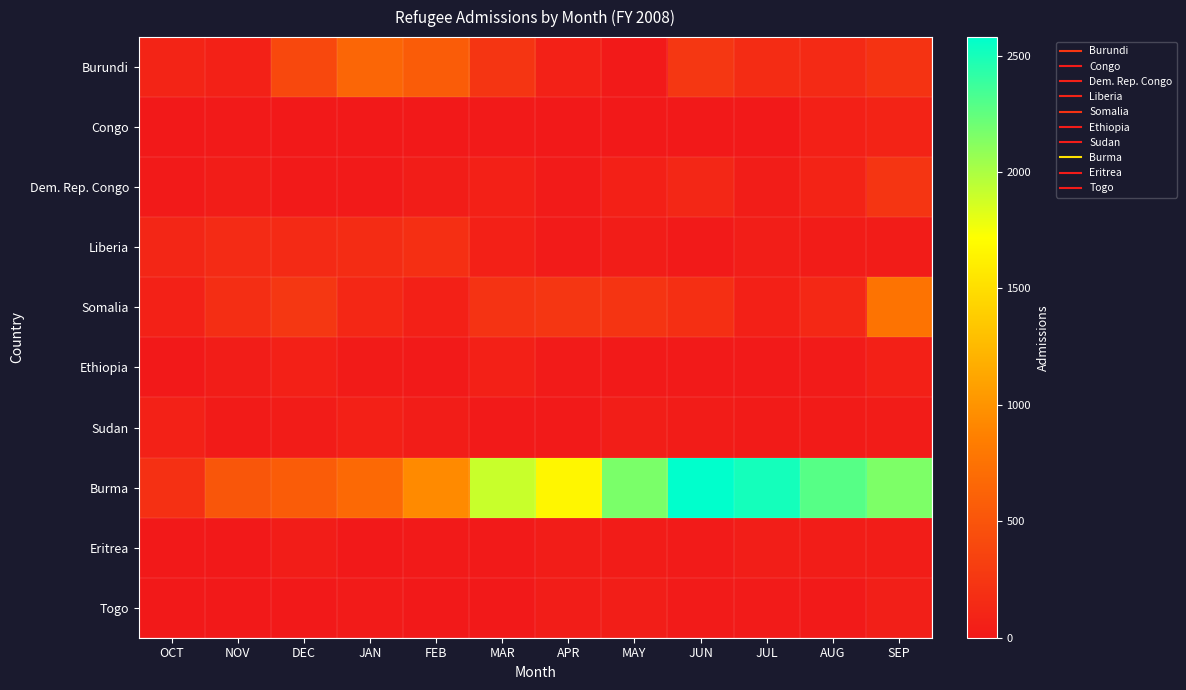

At how many categories does at least one series exceed 1936?

5